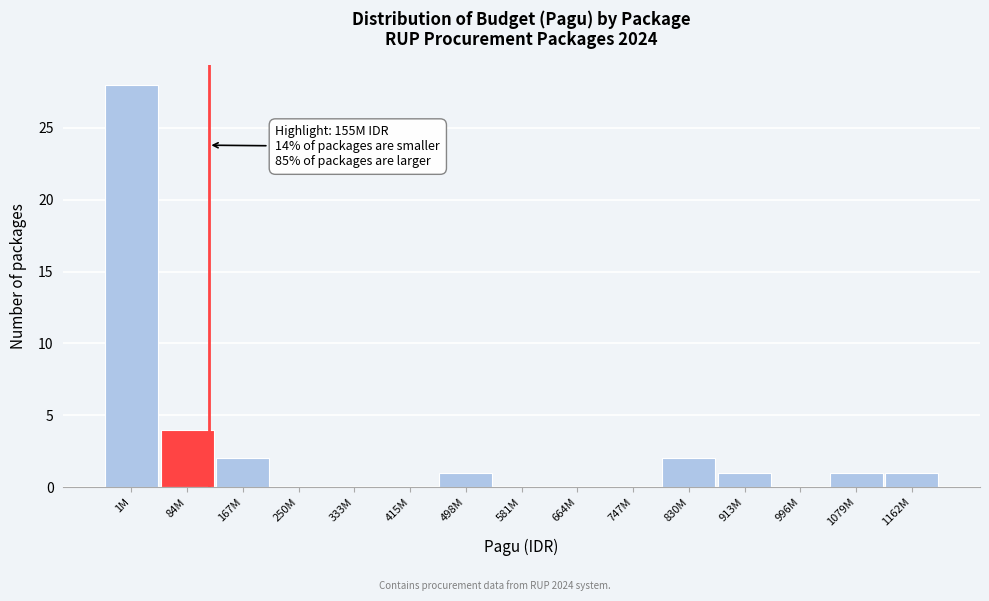

Reading left to right, what are all the values shown in this chart?

1M=28	84M=4	167M=2	250M=0	333M=0	415M=0	498M=1	581M=0	664M=0	747M=0	830M=2	913M=1	996M=0	1079M=1	1162M=1